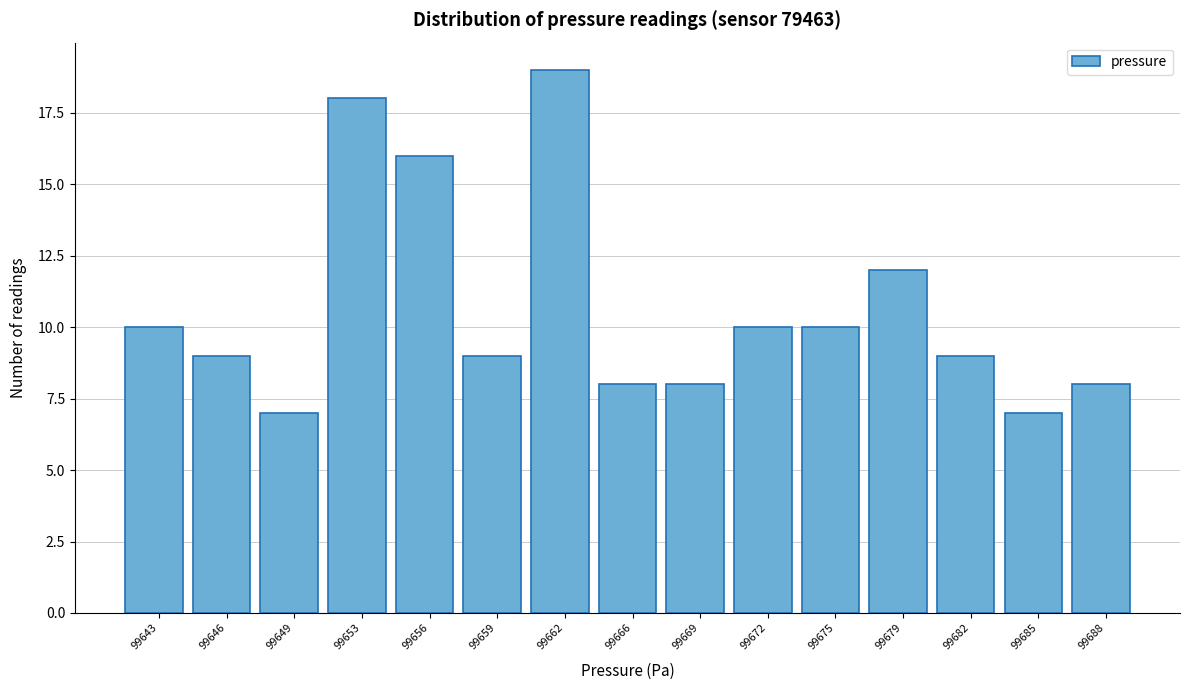

Reading left to right, what are all the values shown in this chart?

99643=10	99646=9	99649=7	99653=18	99656=16	99659=9	99662=19	99666=8	99669=8	99672=10	99675=10	99679=12	99682=9	99685=7	99688=8